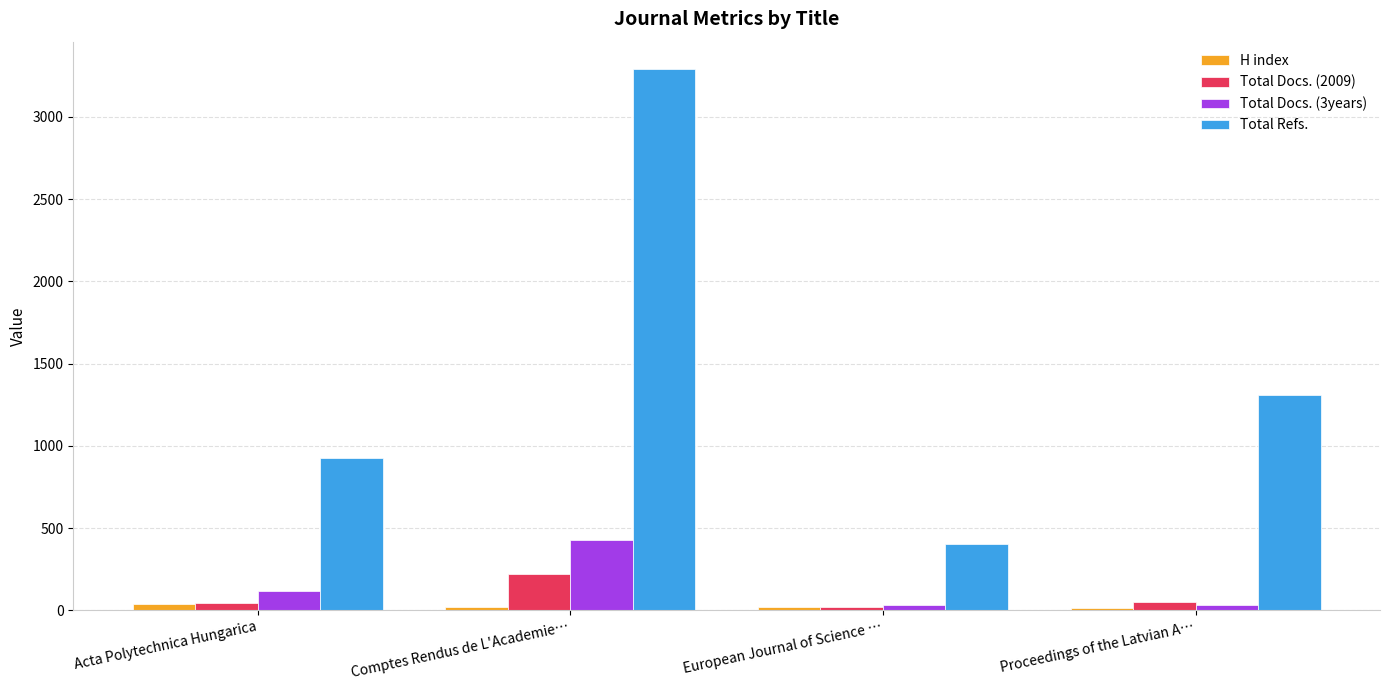

Rank the series at Comptes Rendus de L'Academie… from highest to lowest value.

Total Refs., Total Docs. (3years), Total Docs. (2009), H index